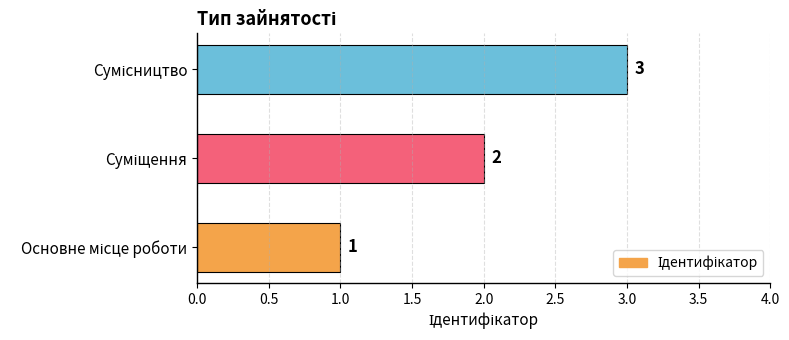

Count the values in the range 1 to 3.

3